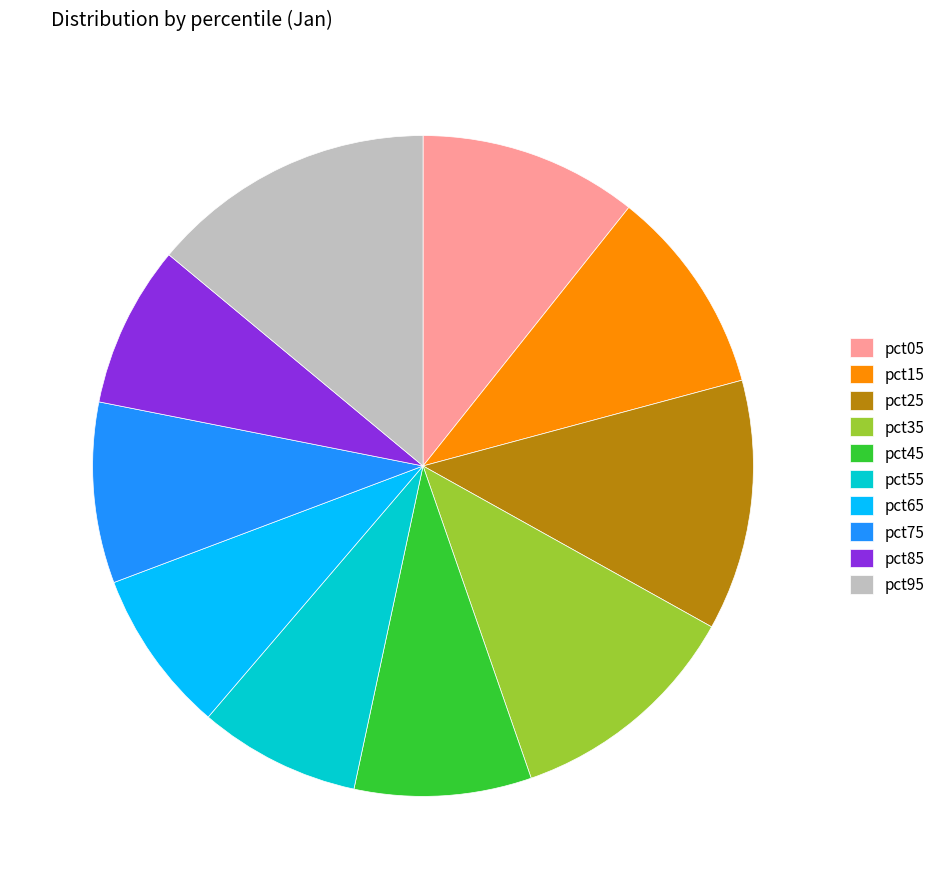

Between pct05 and pct35, which is larger?

pct35